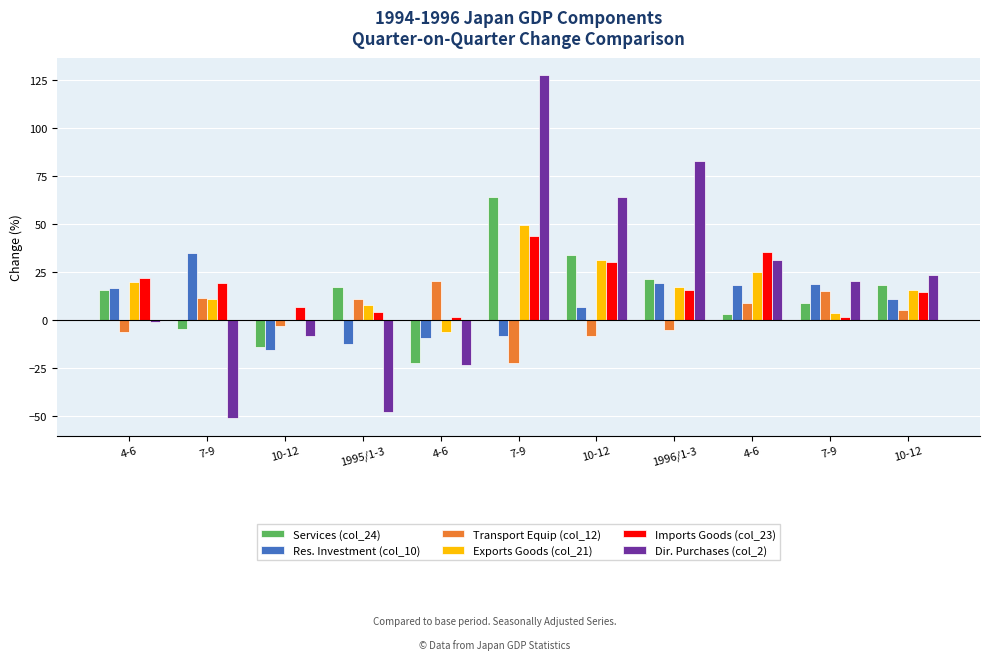

What is the total value across all series at 10-12?

-32.4